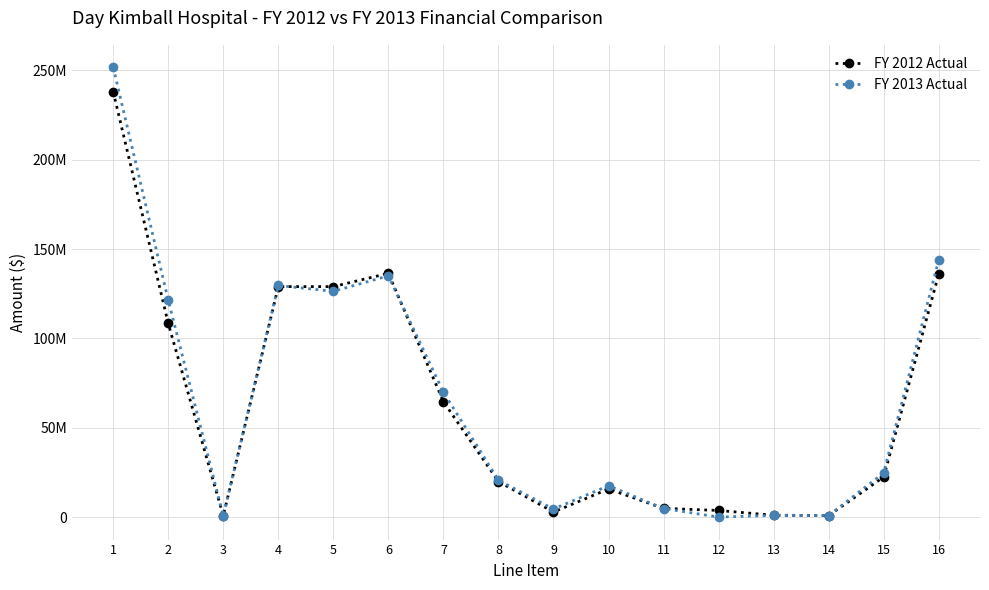

What is the greatest value displayed?

251673888